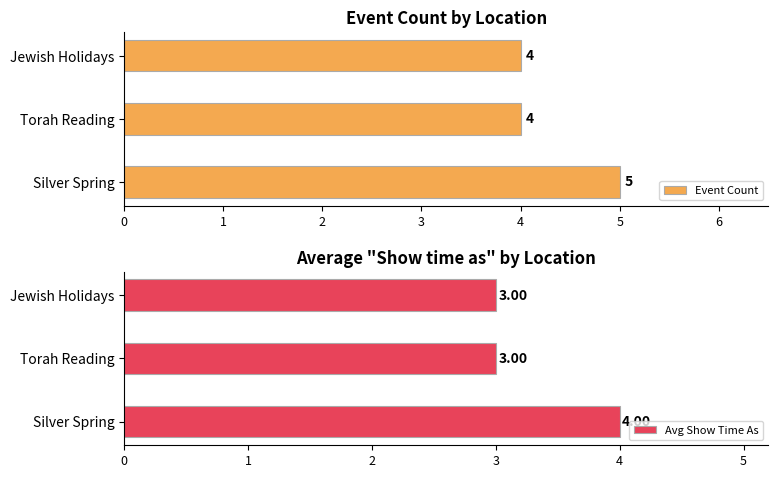

What are all the series names shown in the legend?

Event Count, Avg Show Time As